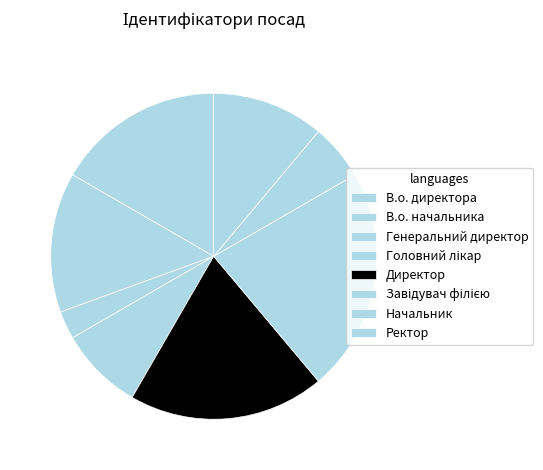

To the nearest percent, what is the difference between the largest and smallest slice percentages?

19%